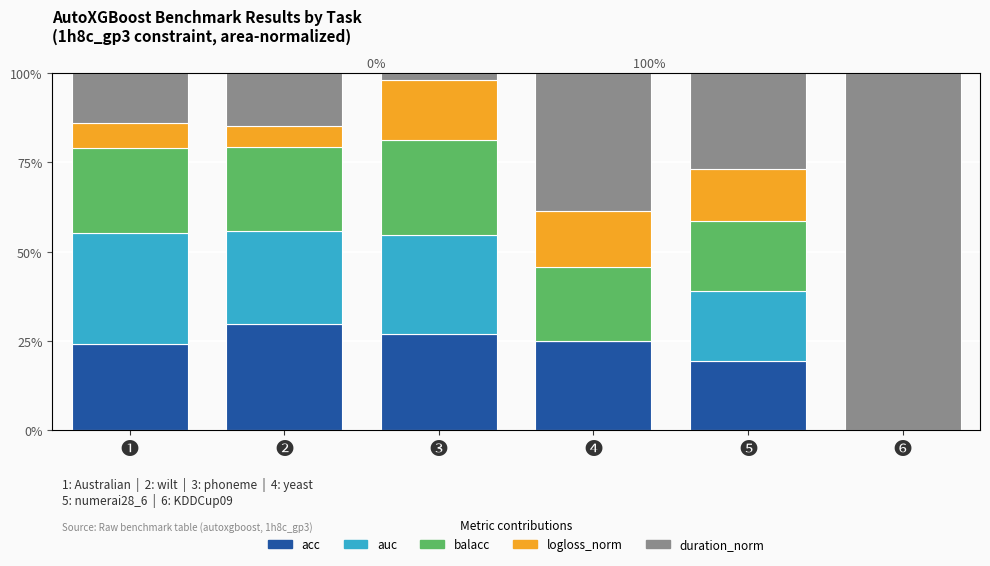

Reading left to right, transcribe all the data shown in this chart.

acc: ❶=0.2	❷=0.3	❸=0.3	❹=0.2	❺=0.2	❻=0.0
auc: ❶=0.3	❷=0.3	❸=0.3	❹=0.0	❺=0.2	❻=0.0
balacc: ❶=0.2	❷=0.2	❸=0.3	❹=0.2	❺=0.2	❻=0.0
logloss_norm: ❶=0.1	❷=0.1	❸=0.2	❹=0.2	❺=0.1	❻=0.0
duration_norm: ❶=0.1	❷=0.1	❸=0.0	❹=0.4	❺=0.3	❻=1.0